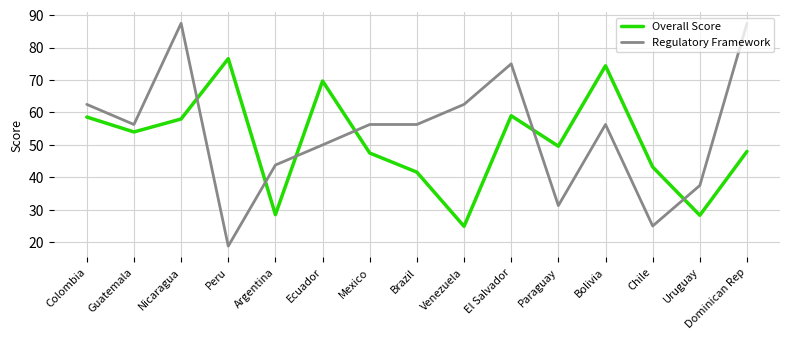

True or false: Overall Score has a value of 22.1 at El Salvador.

False